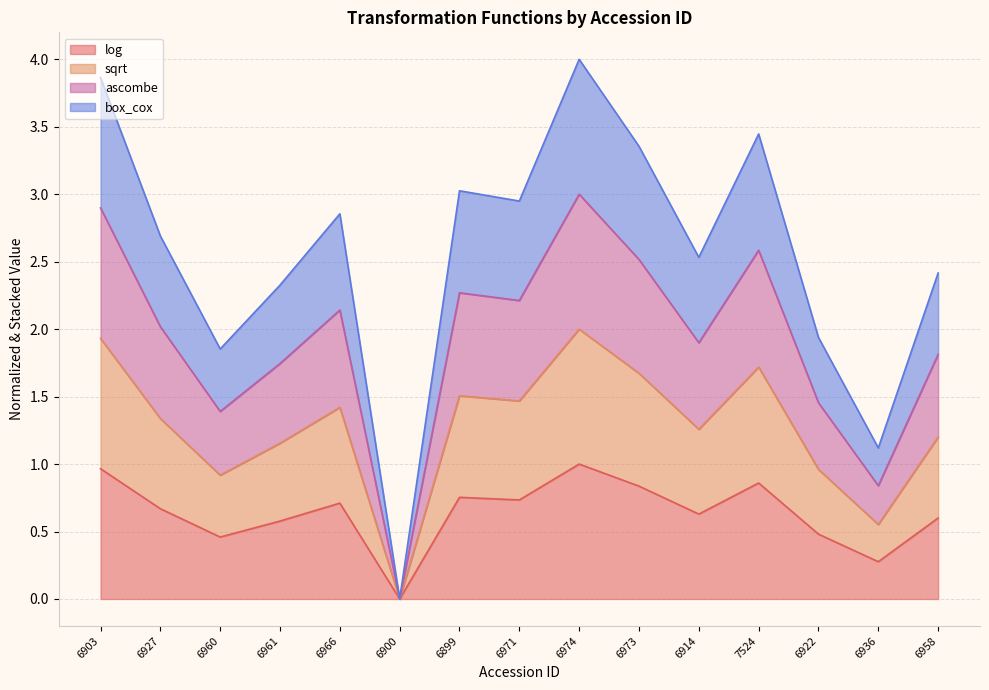

How many lines are shown in the chart?

4